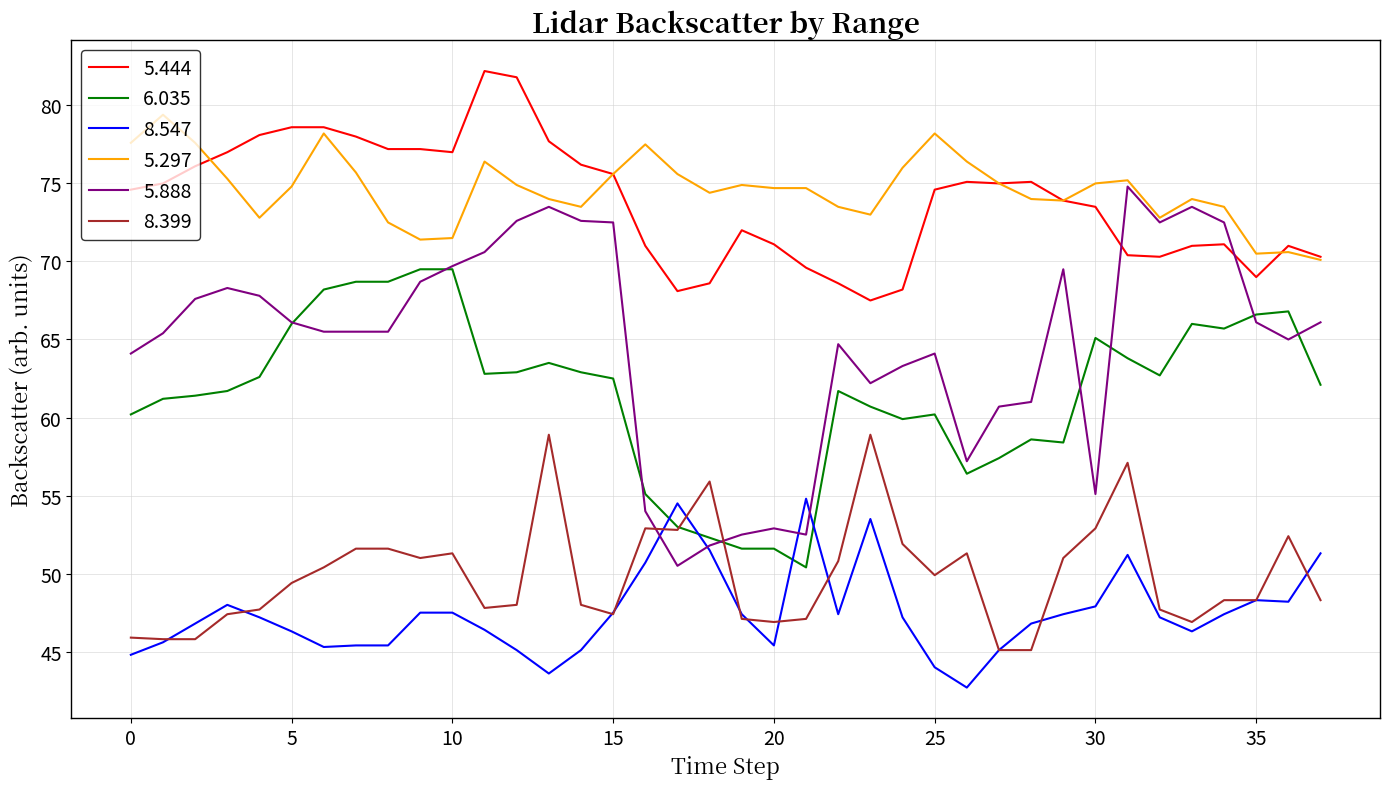

True or false: 5.297 and 8.399 intersect in this chart.

False